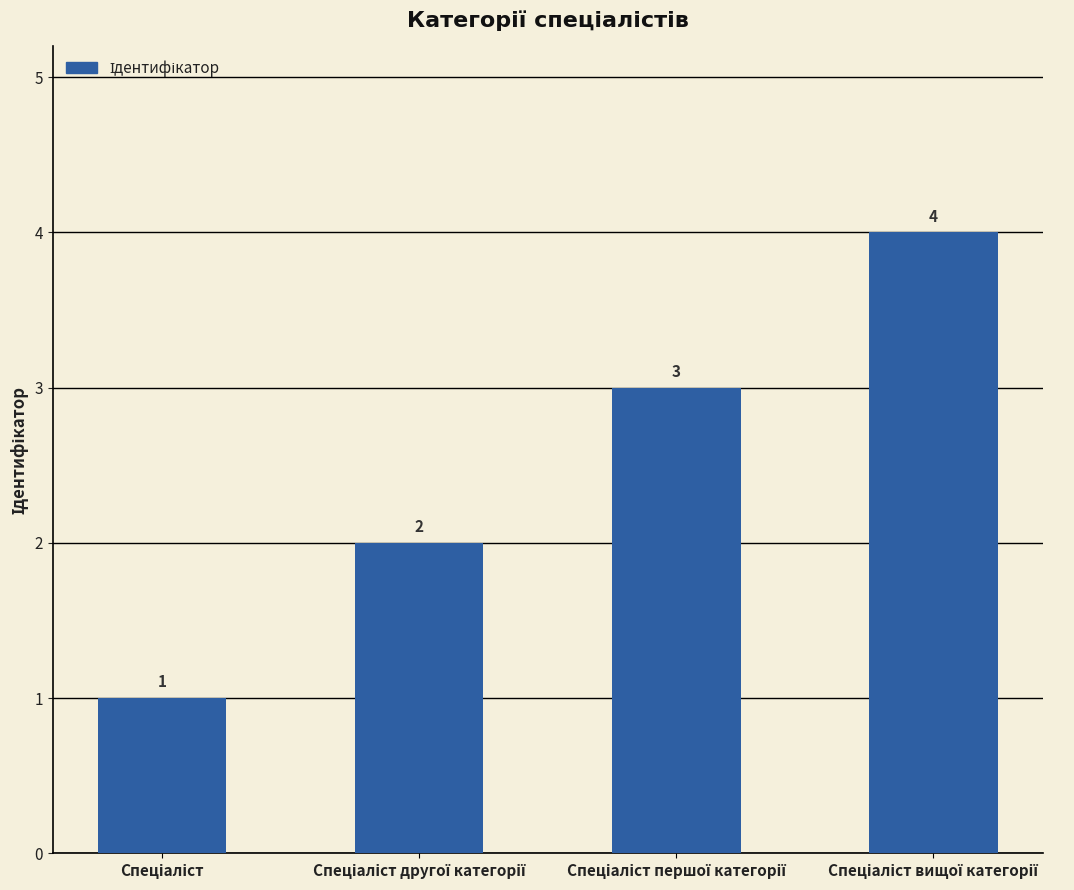

How many bars are there in total?

4